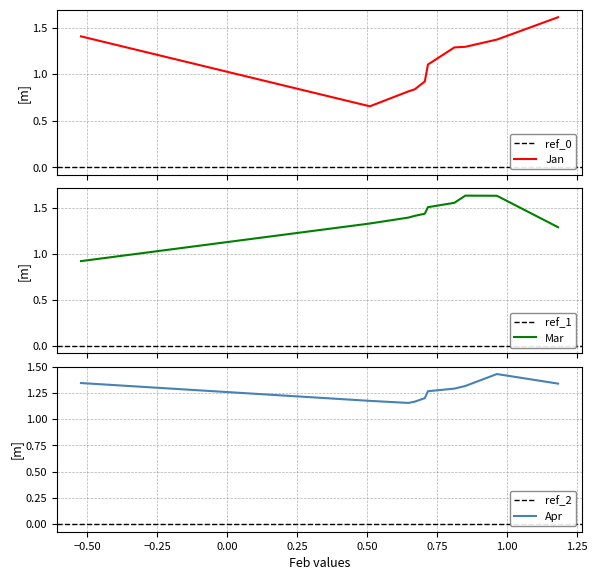

Which series has the largest range (max minus min)?

Jan